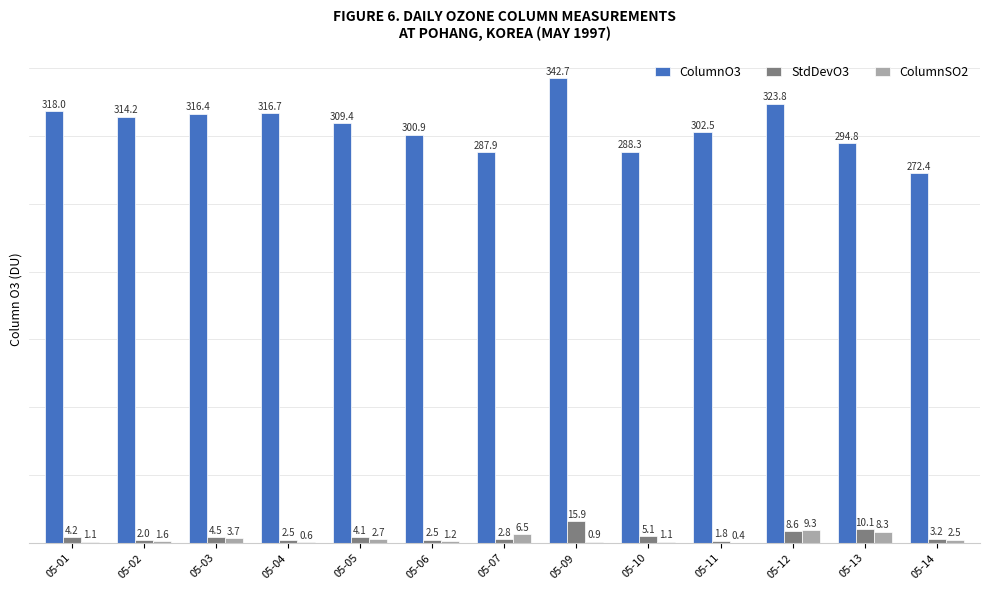

Between 05-01 and 05-05, which series saw the biggest shift?

ColumnO3